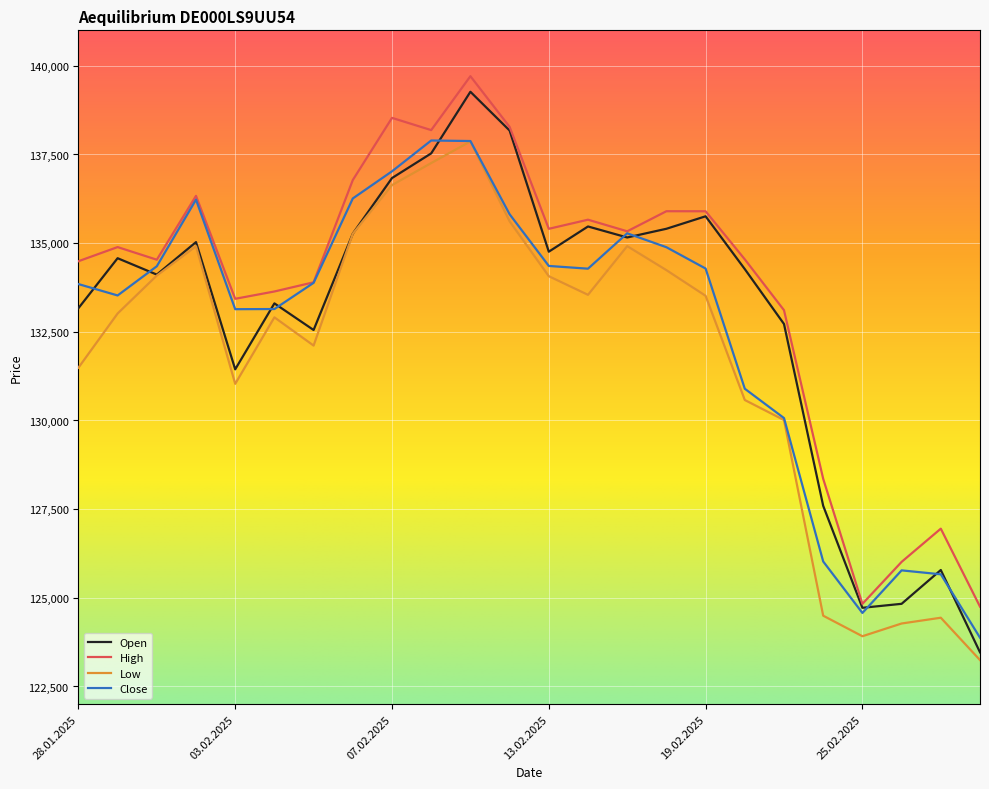

Which series has the largest total across all categories?

High